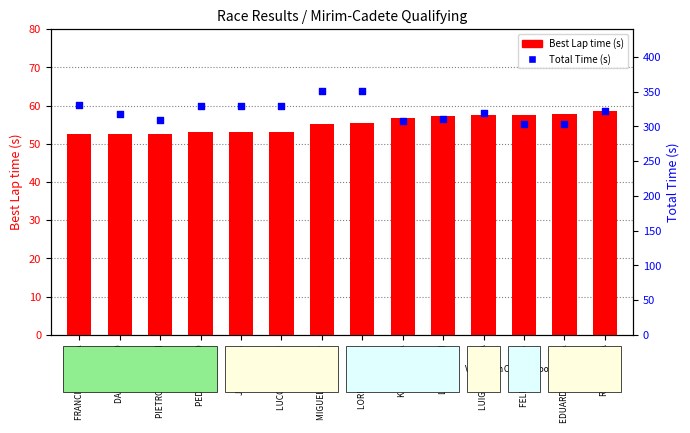

Which series has the largest total across all categories?

Total Time (s)